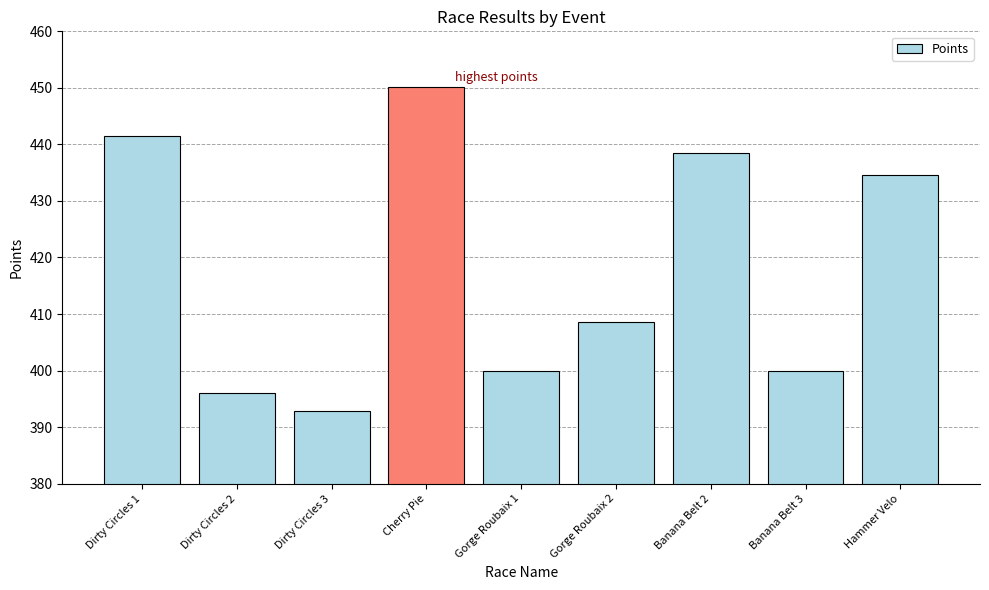

What is the sum of all values?

3762.3